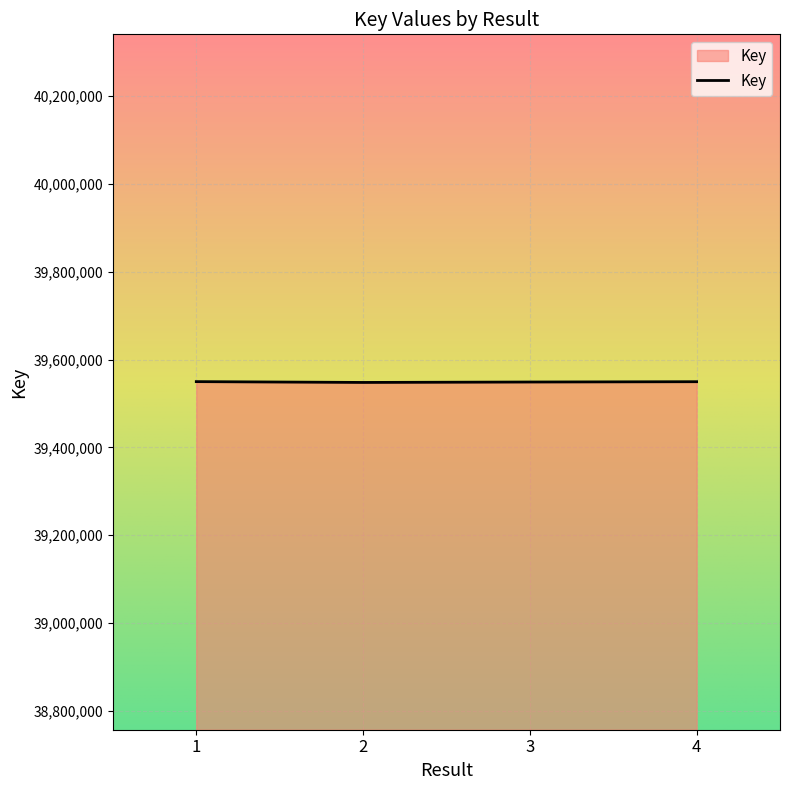

What is the average value?

39549172